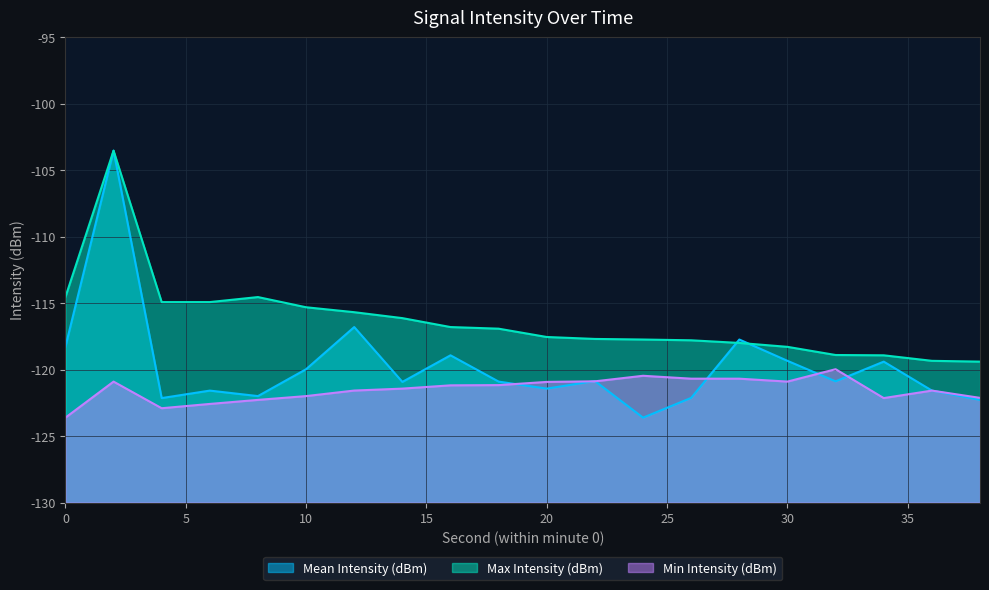

True or false: Min Intensity (dBm) and Max Intensity (dBm) cross at least once.

False